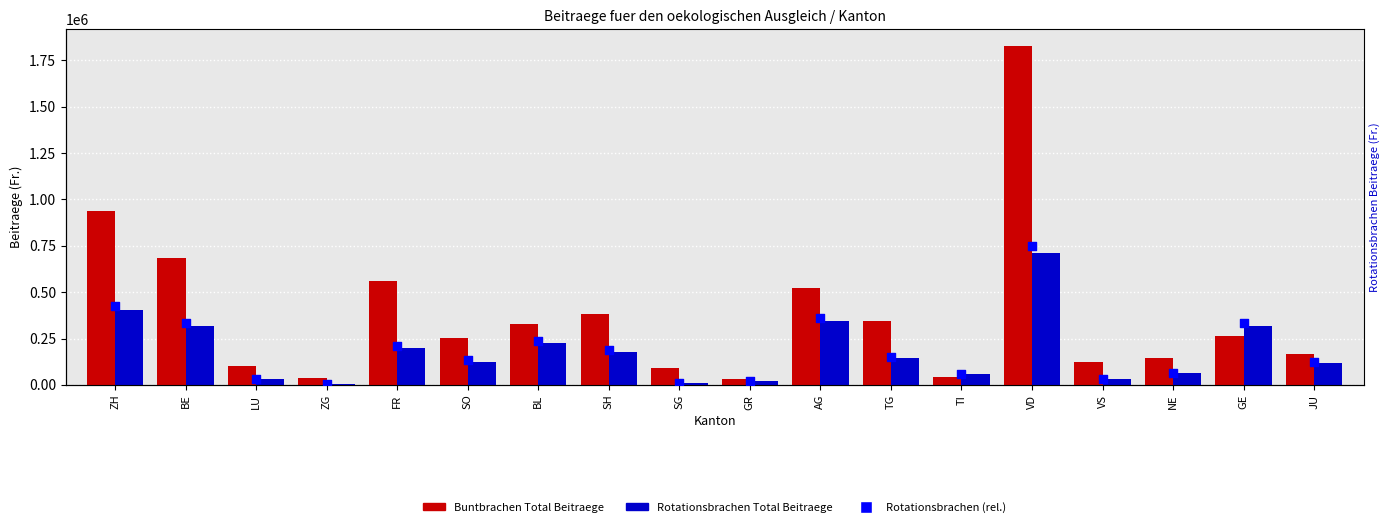

What are all the series names shown in the legend?

Buntbrachen Total Beitraege, Rotationsbrachen Total Beitraege, Rotationsbrachen (rel.)